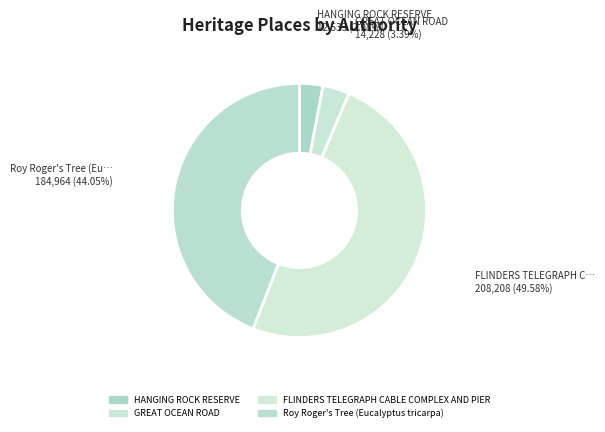

The Roy Roger's Tree (Eucalyptus tricarpa) slice represents 44% of the pie. True or false?

True